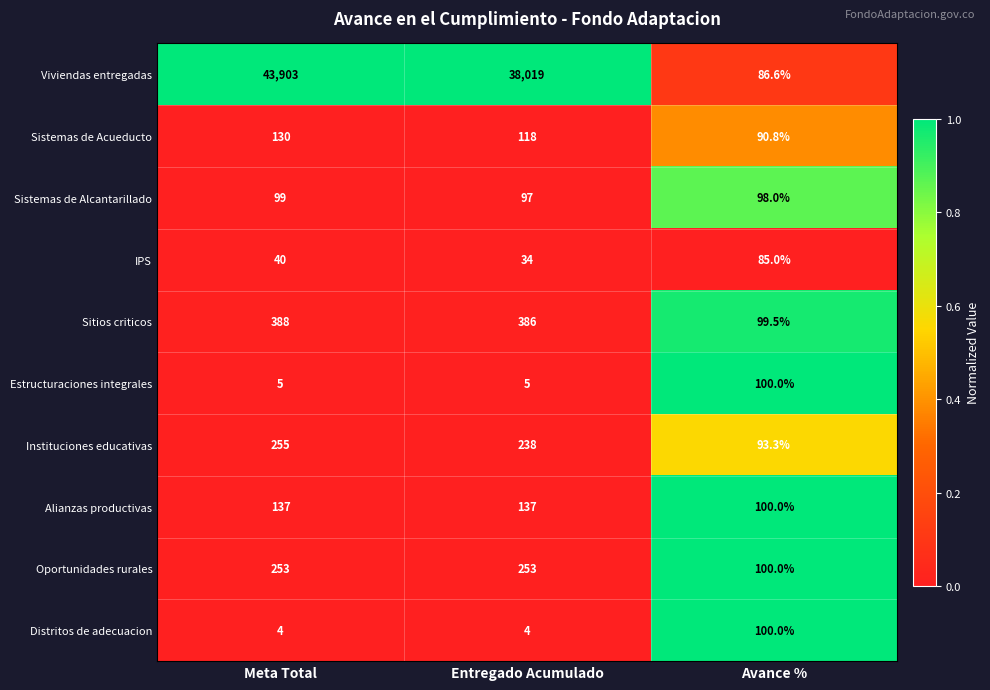

Reading left to right, extract all data points from this chart.

Viviendas entregadas: 43903.0	38019.0	86.6
Sistemas de Acueducto: 130.0	118.0	90.8
Sistemas de Alcantarillado: 99.0	97.0	98.0
IPS: 40.0	34.0	85.0
Sitios criticos: 388.0	386.0	99.5
Estructuraciones integrales: 5.0	5.0	100.0
Instituciones educativas: 255.0	238.0	93.3
Alianzas productivas: 137.0	137.0	100.0
Oportunidades rurales: 253.0	253.0	100.0
Distritos de adecuacion: 4.0	4.0	100.0